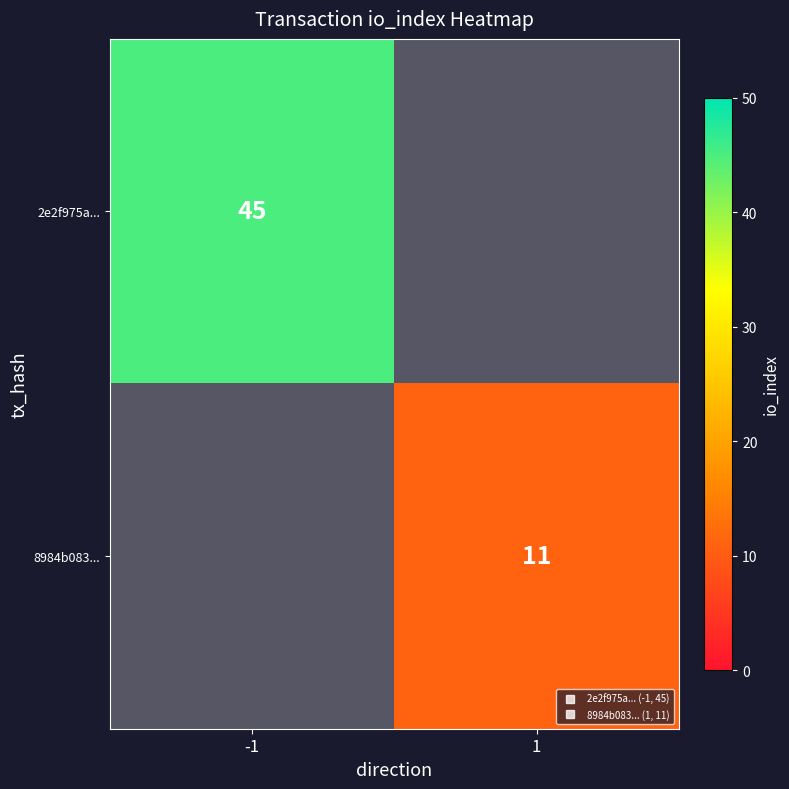

Count the number of data series in this chart.

2